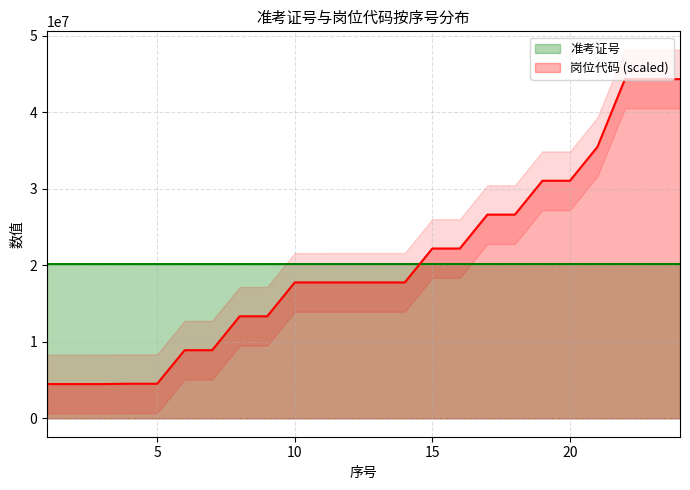

What is the smallest value displayed?

4471002.5